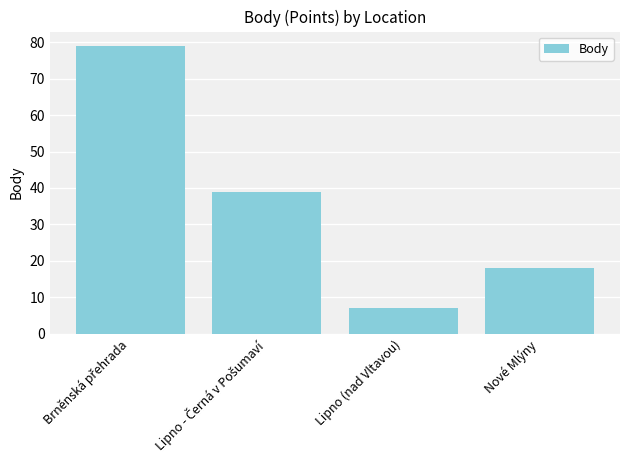

Are the bars grouped side by side (vs. stacked)?

No